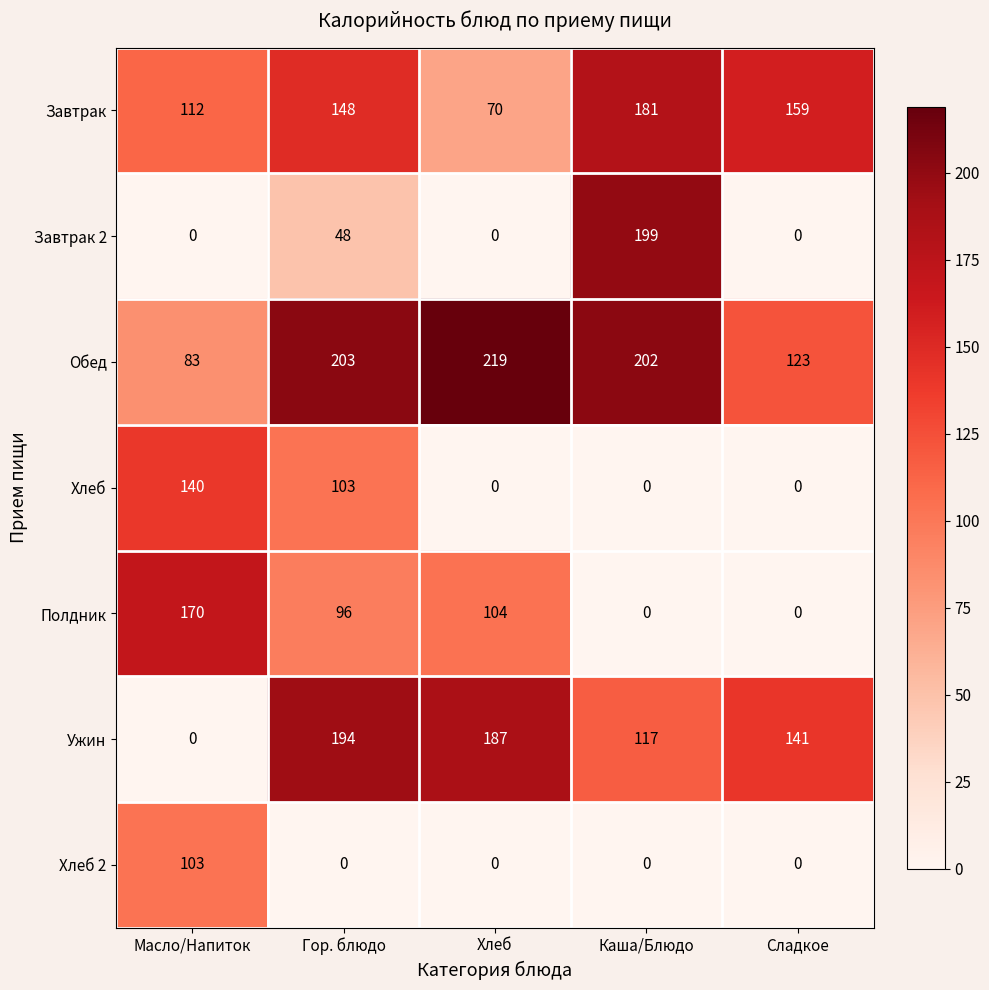

What is the greatest value displayed?

219